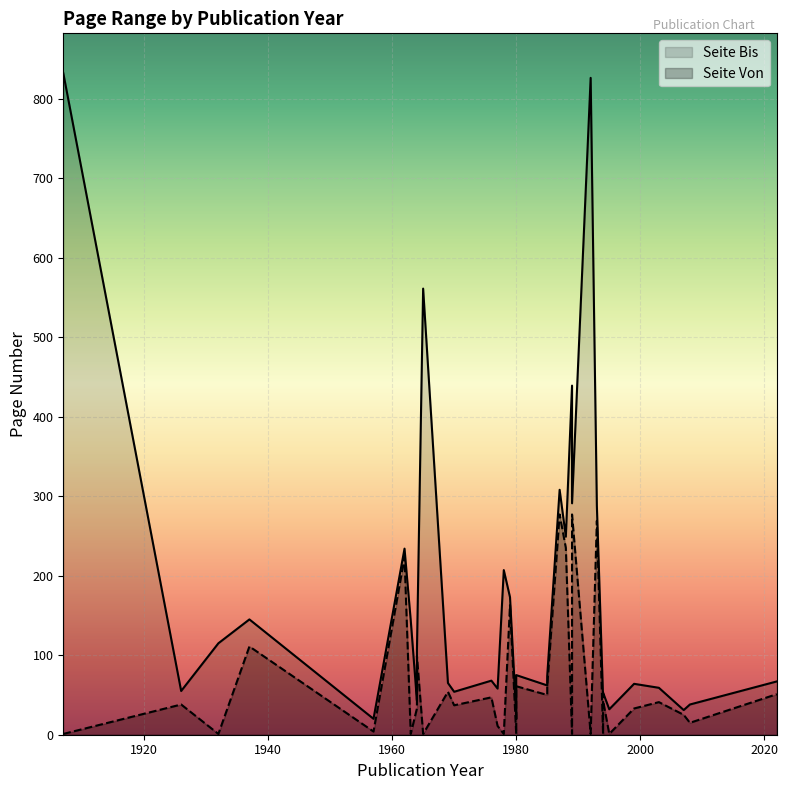

What is the difference between the second highest and minimum values in the Seite Von series?

276